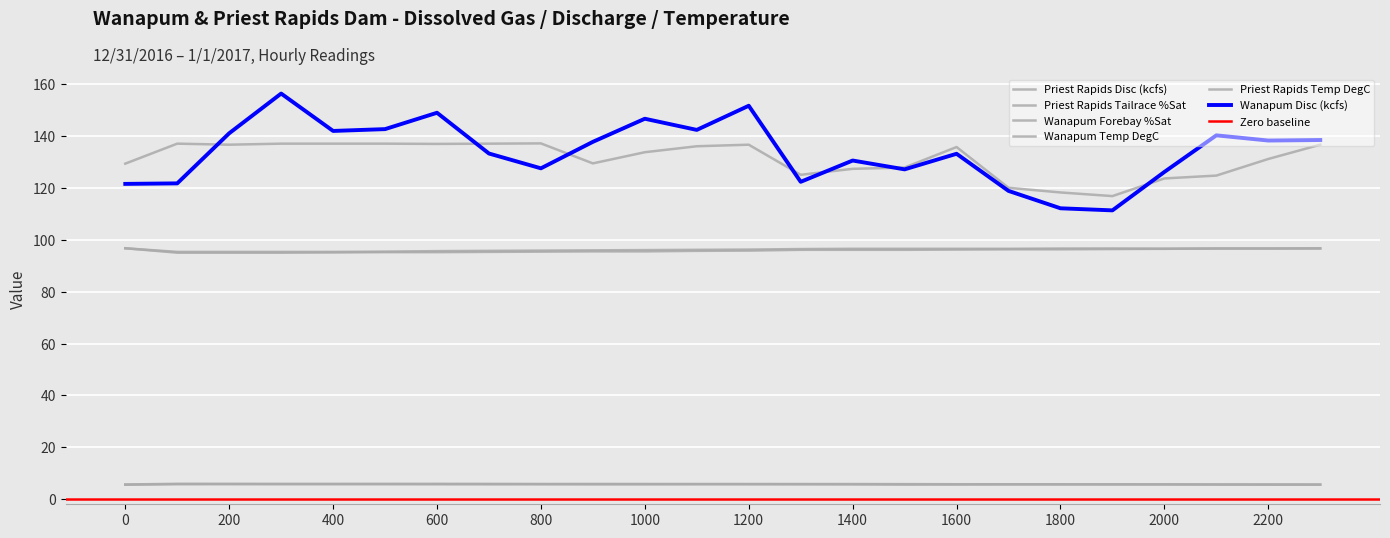

Which series changed the most between 2000 and 2300?

Priest Rapids Disc (kcfs)